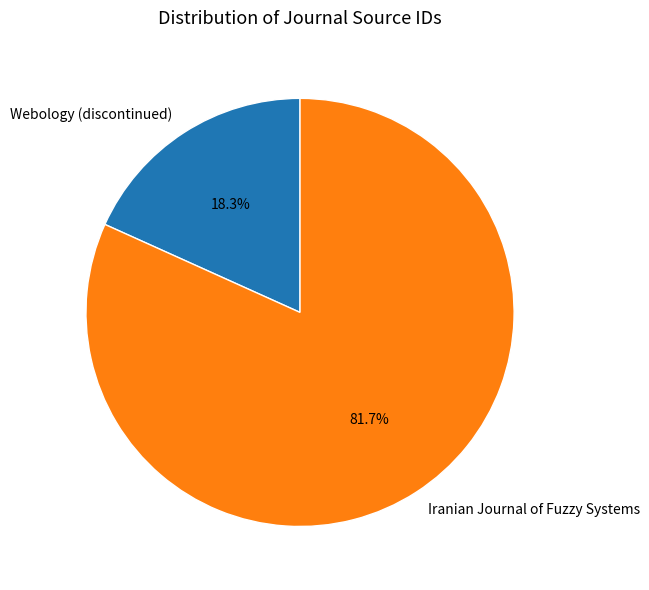

To the nearest percent, what percentage of the pie is Webology (discontinued)?

18%